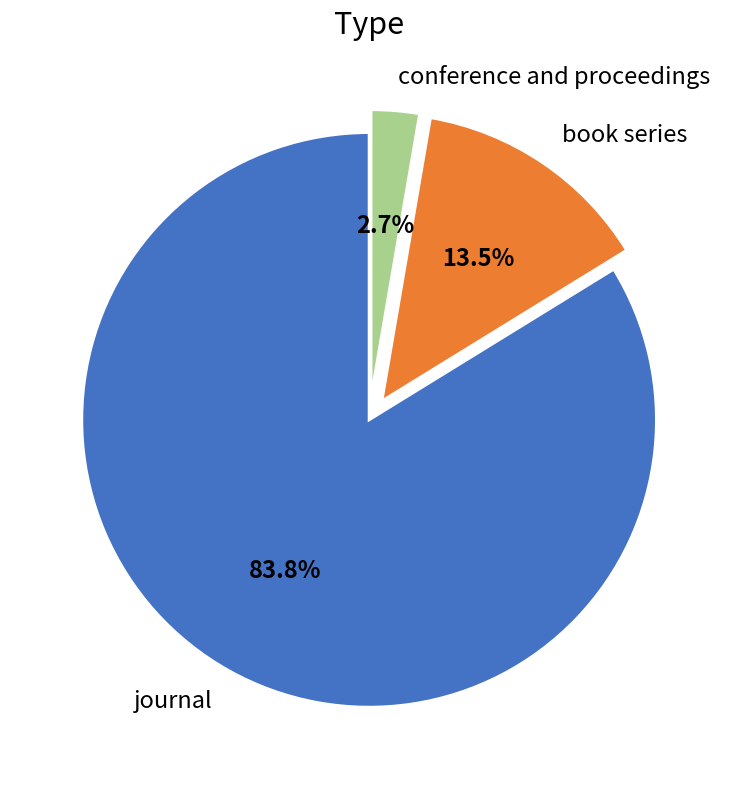

Do book series and conference and proceedings together represent more than half of the pie?

No